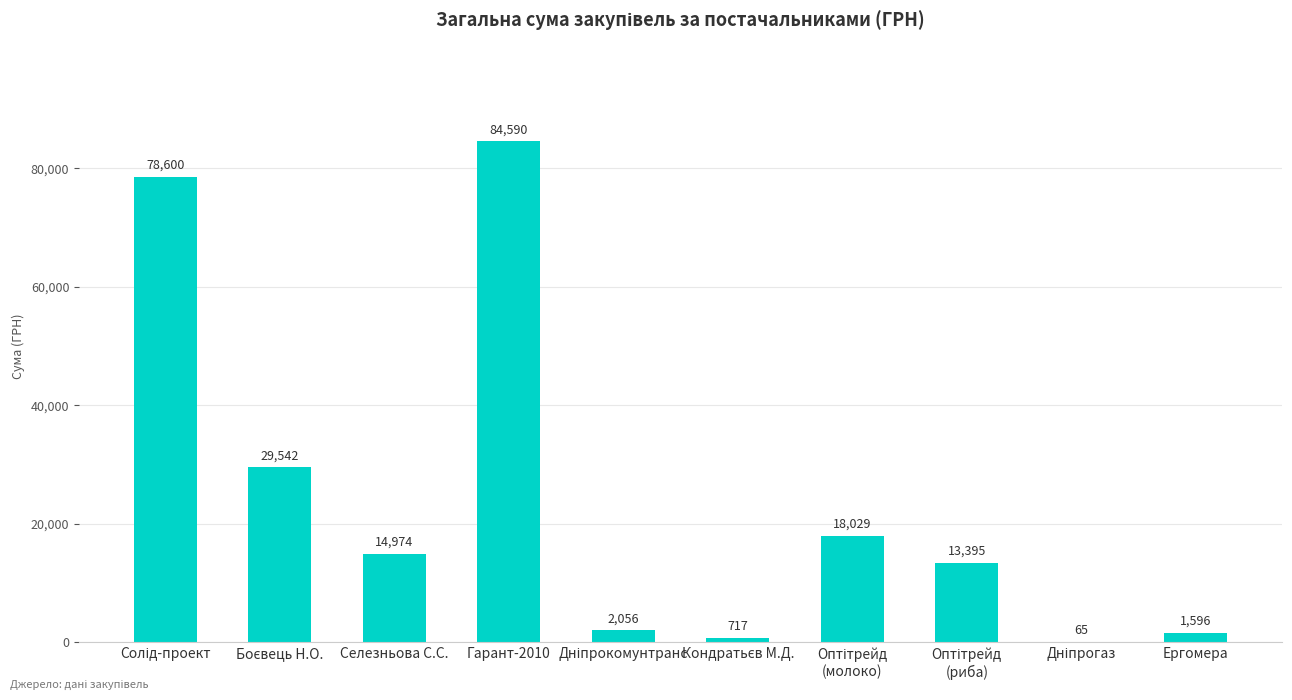

What is the sum of all values?

243564.0